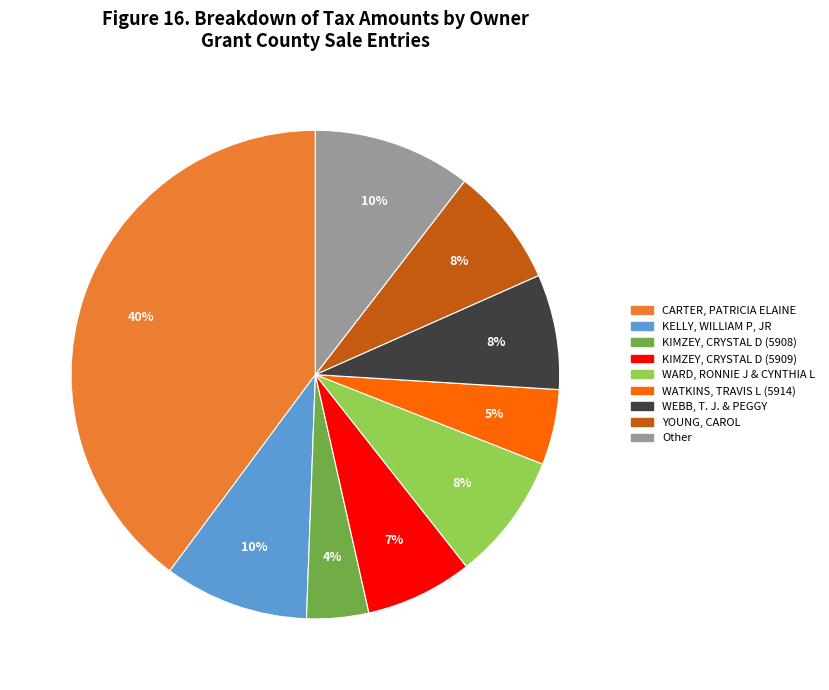

To the nearest percent, what is the difference between the largest and smallest slice percentages?

36%